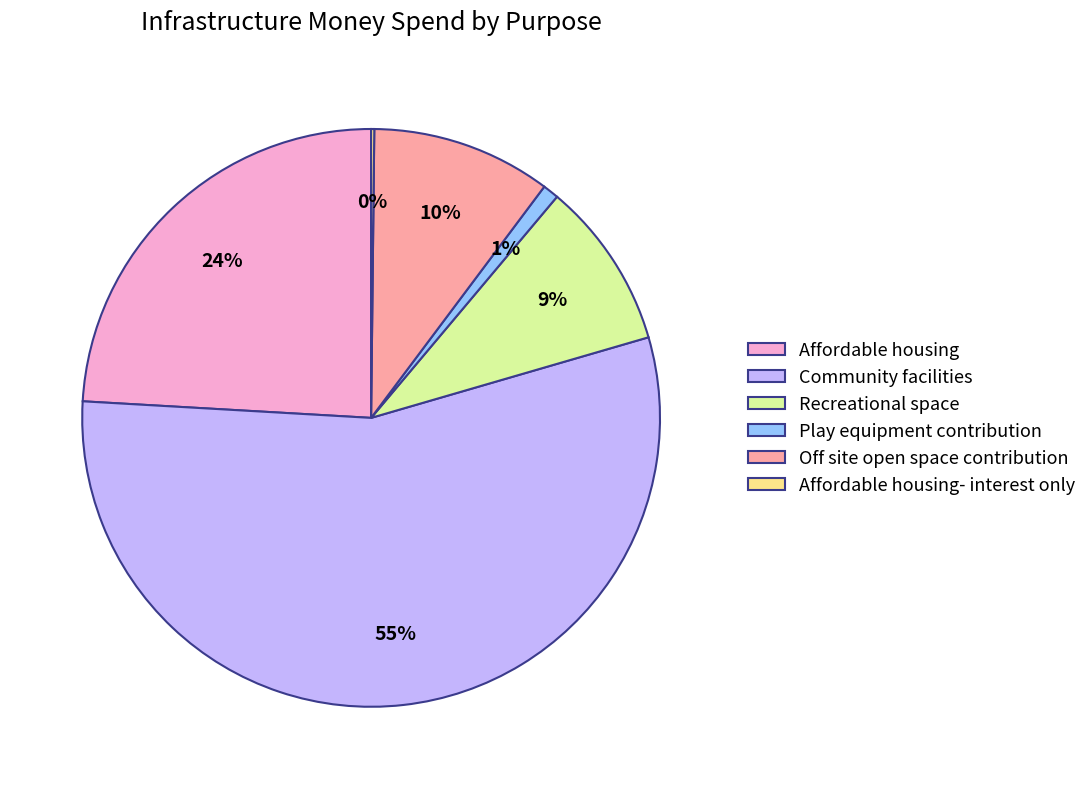

Combined, do Community facilities and Off site open space contribution account for over 50%?

Yes